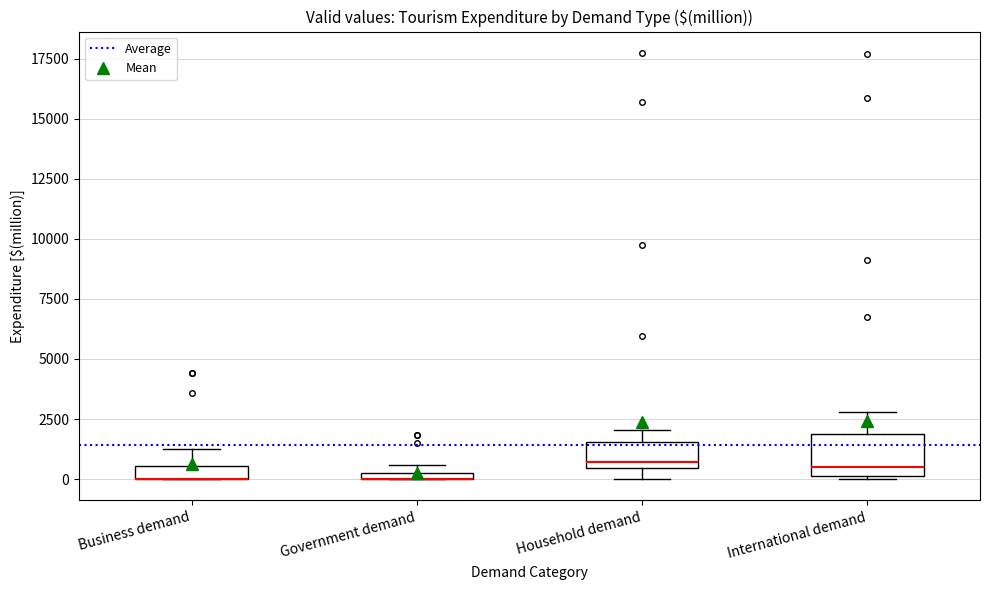

Where is the upper edge of the box for Business demand on the y-axis? The values are not printed on the chart, so give them approximately, as read against the axis.

500